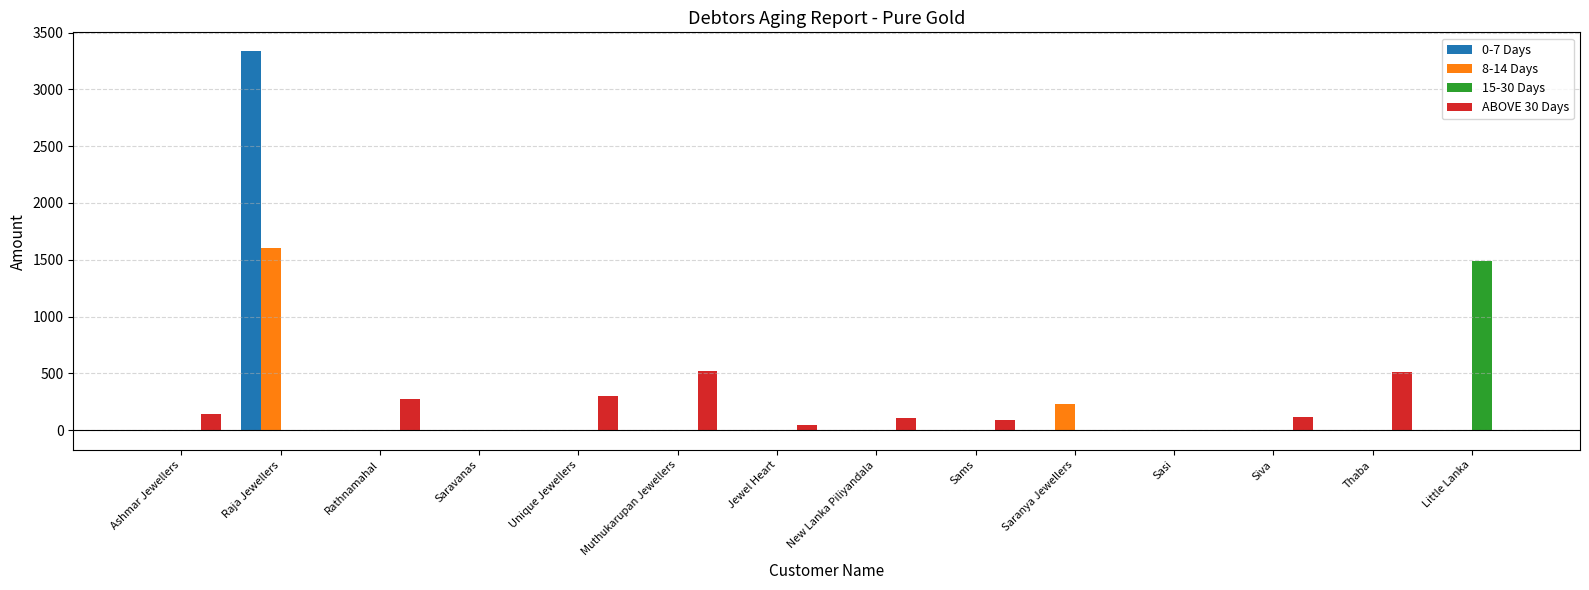

At which label does 0-7 Days reach its peak?

Raja Jewellers